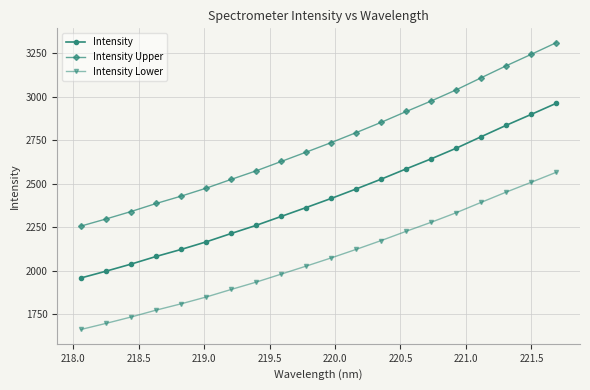

What is the average value of the Intensity Lower series?

2075.3